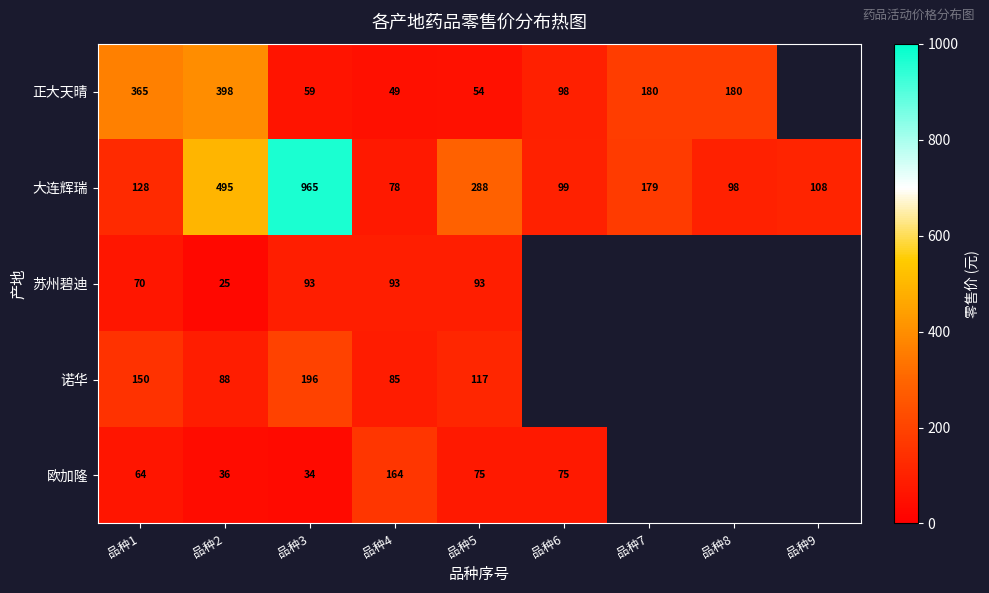

What is the spread (max minus min) of values at 品种4?

115.0